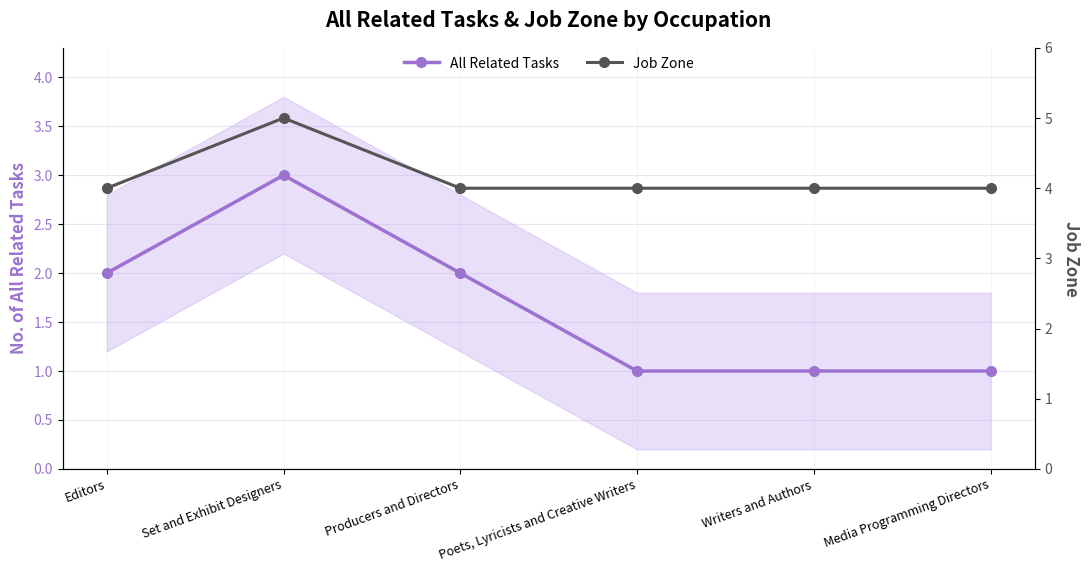

How many values in the All Related Tasks series exceed 2?

1